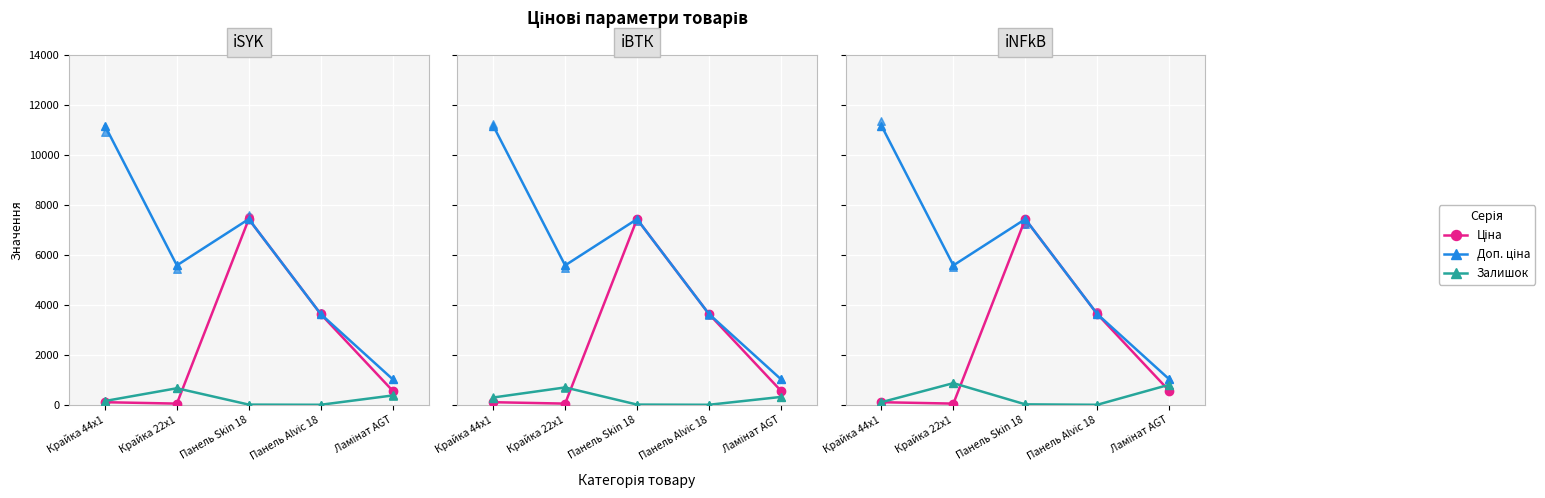

Which series reaches the minimum Y coordinate?

Залишок